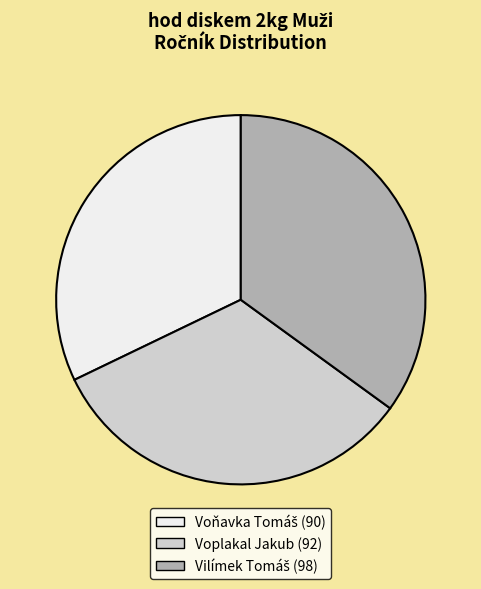

Is there any slice that represents more than half of the pie?

No